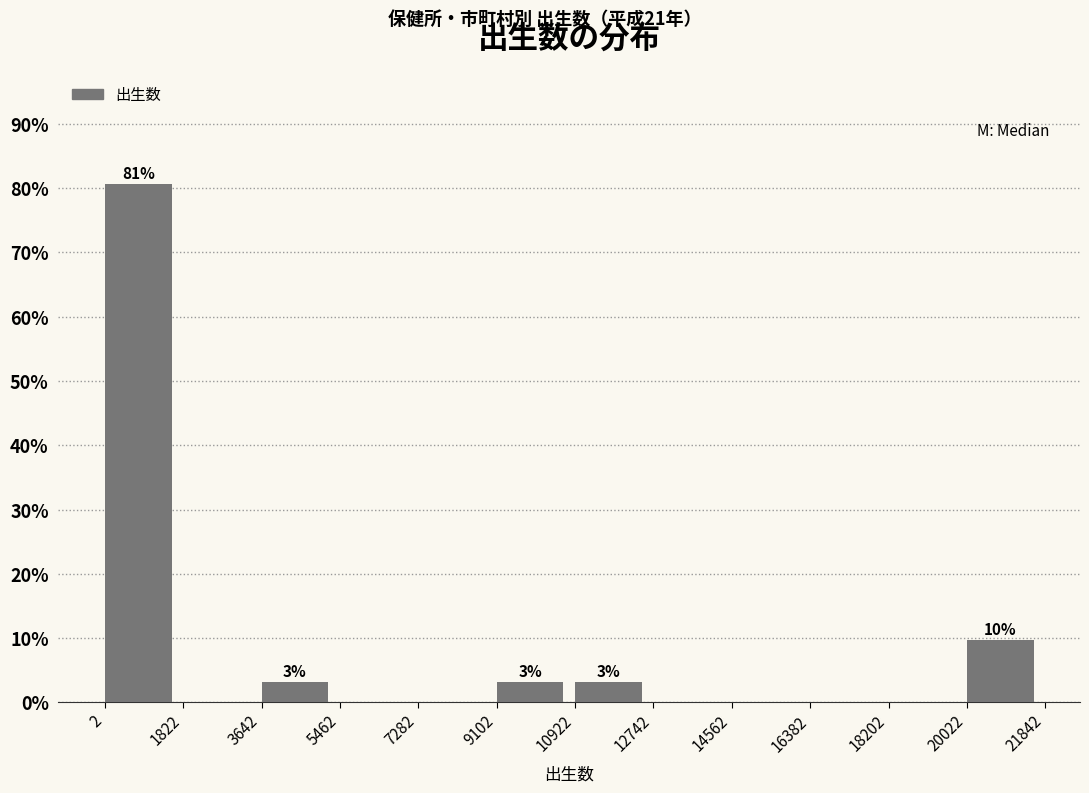

Over which range of the x-axis is the bar tallest?

2 to 1822